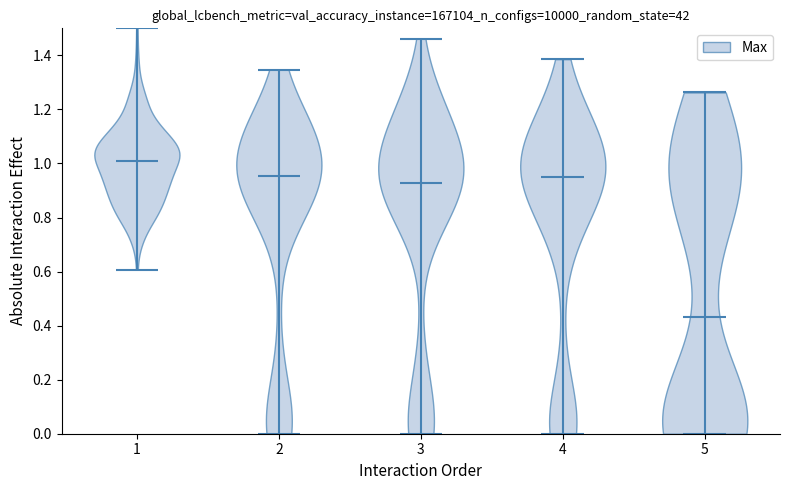

Which violin has the highest median line?

1